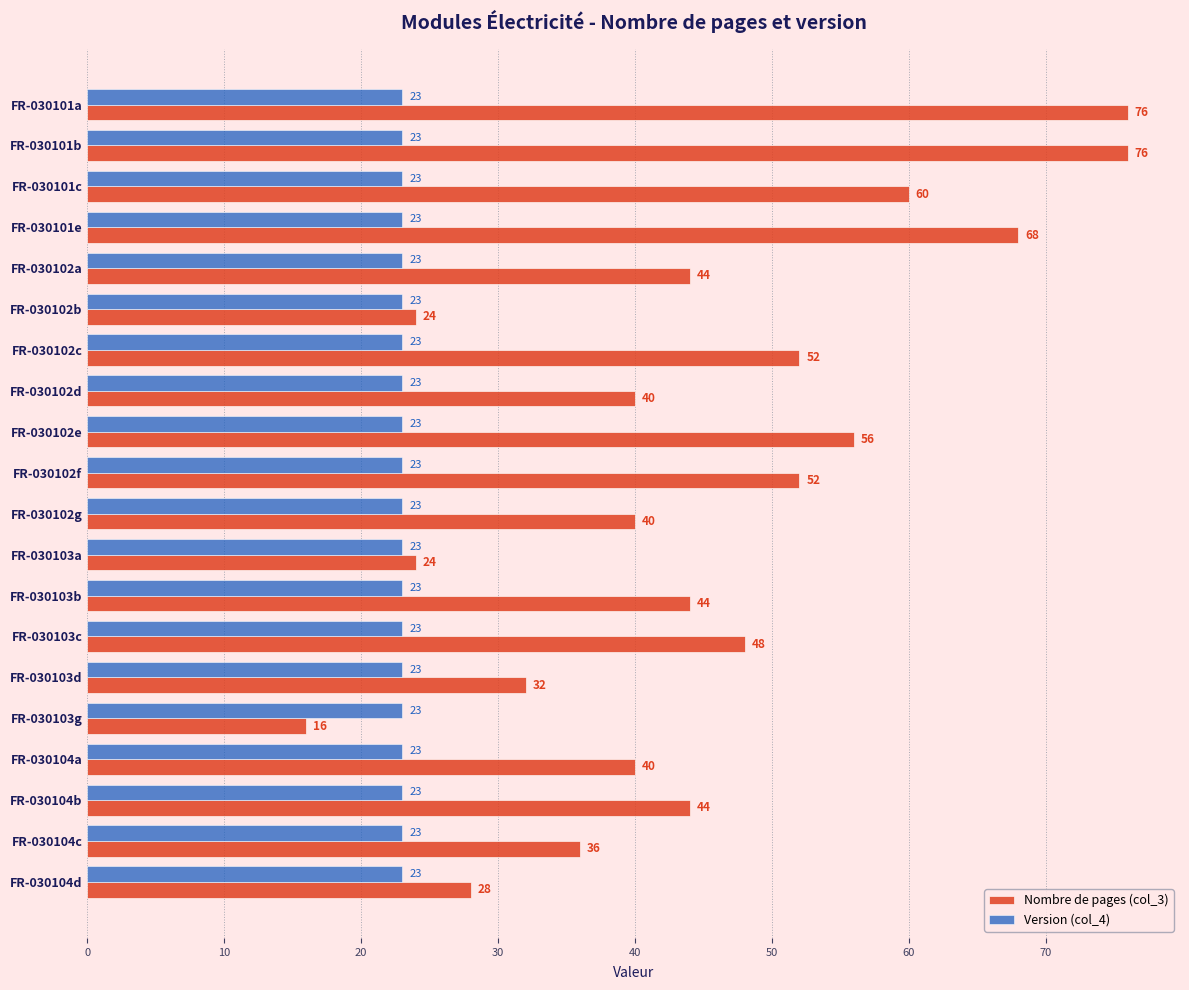

What is the greatest value displayed?

76